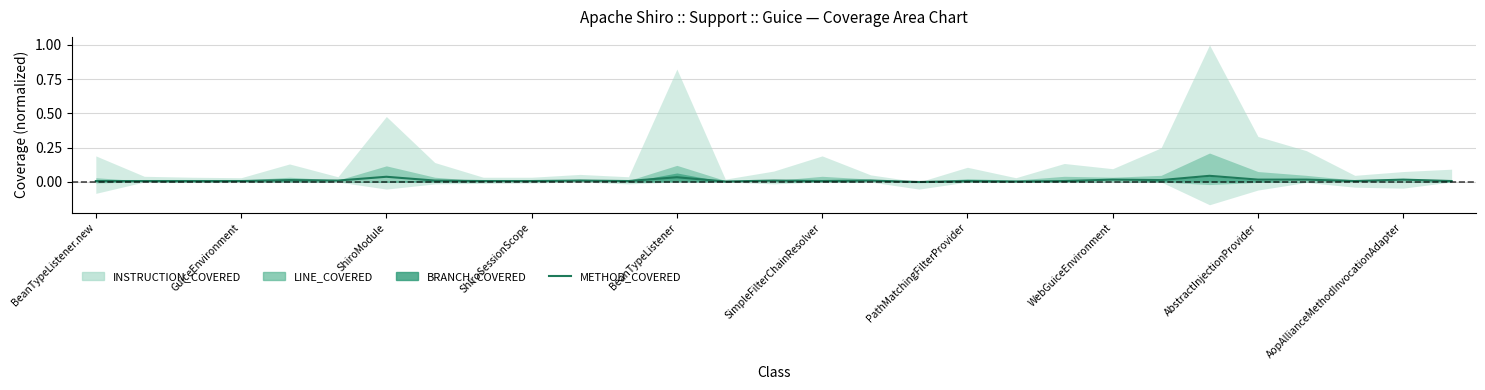

What is the label of the 13th point from the right?

16